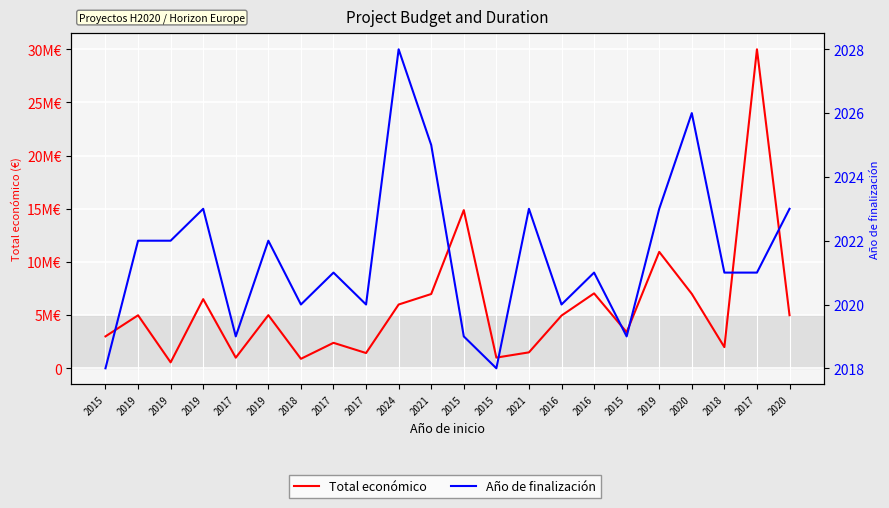

How many data points in Año de finalización are above 2021?

10